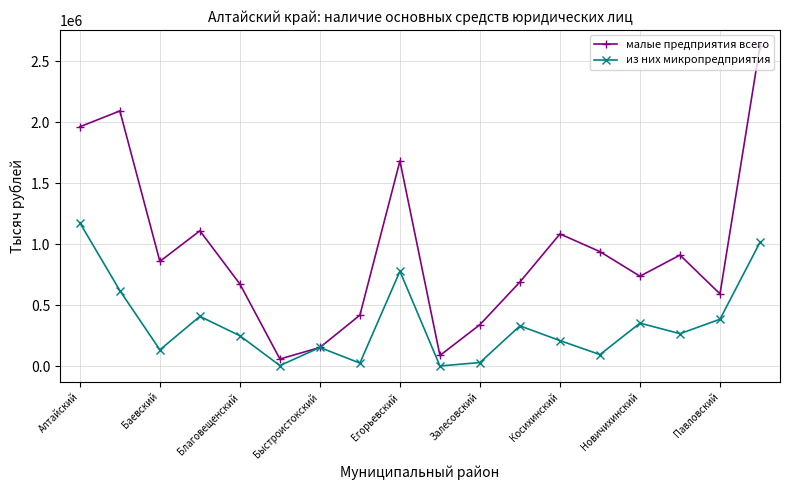

Which series has the largest total across all categories?

малые предприятия всего